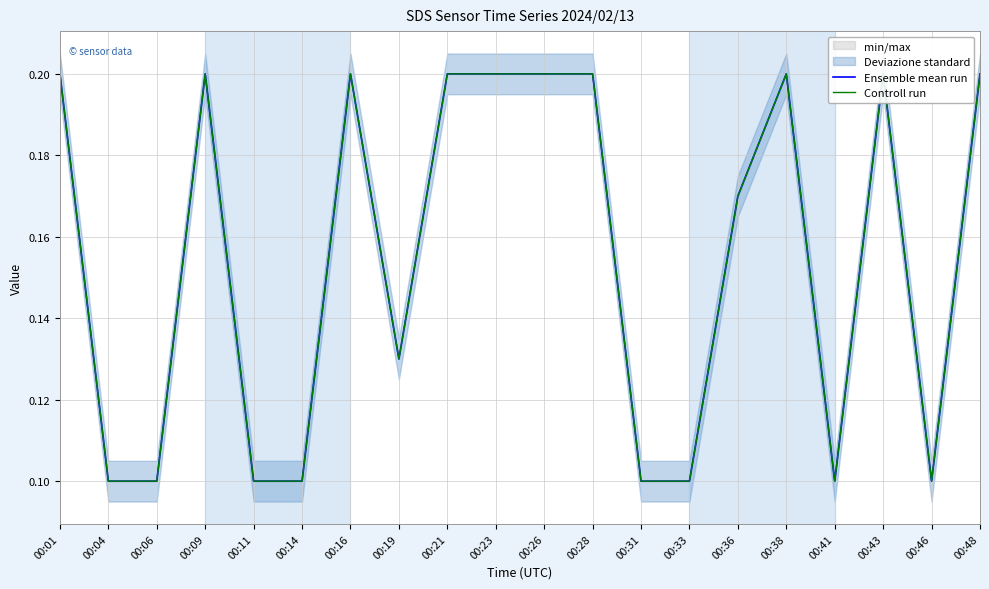

True or false: Controll run and Ensemble mean run cross at least once.

False